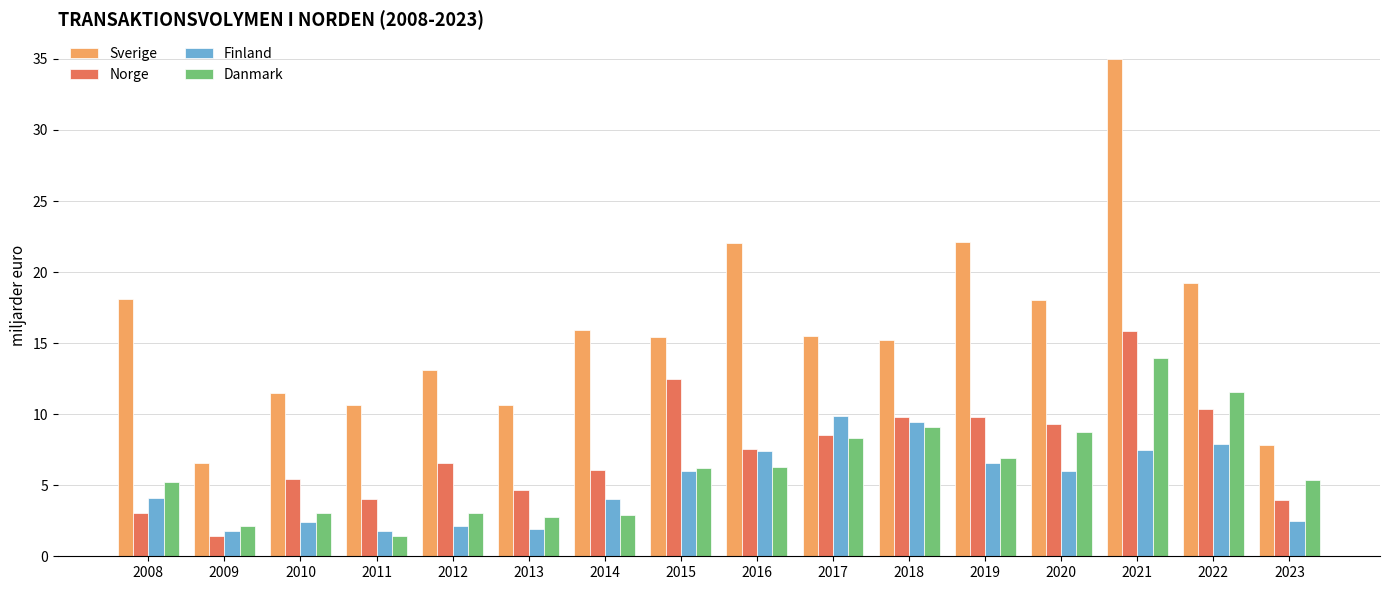

What is the average value of the Norge series?

7.4